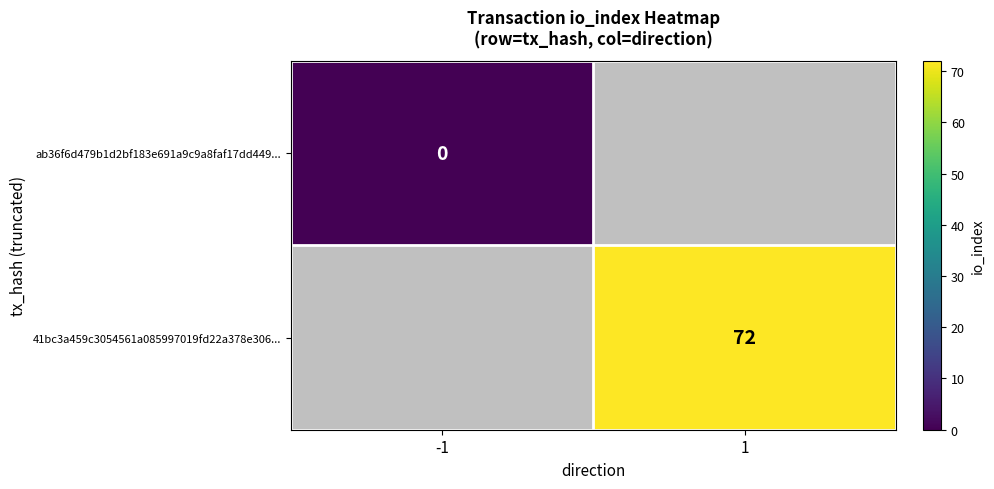

Is it true that 41bc3a459c3054561a085997019fd22a378e306... equals 49 at 1?

False